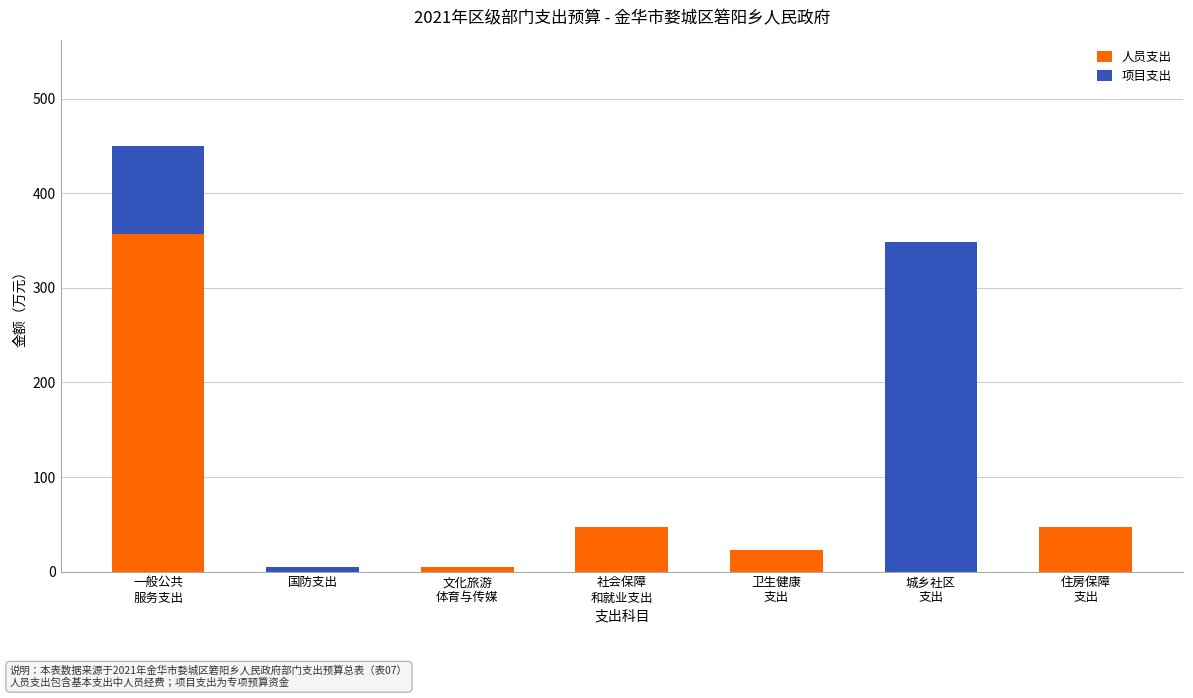

The value of 人员支出 at 国防支出 is 0.0. True or false?

True